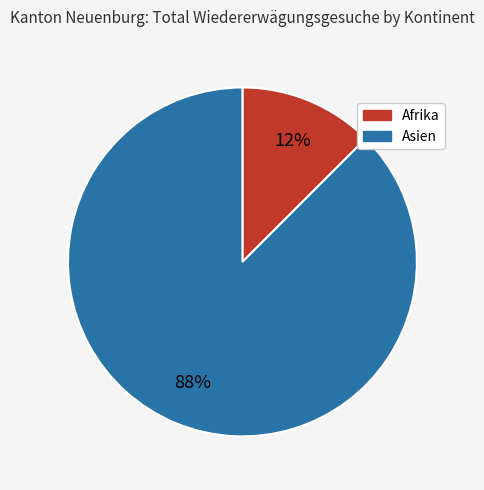

Is there any slice that represents more than half of the pie?

Yes